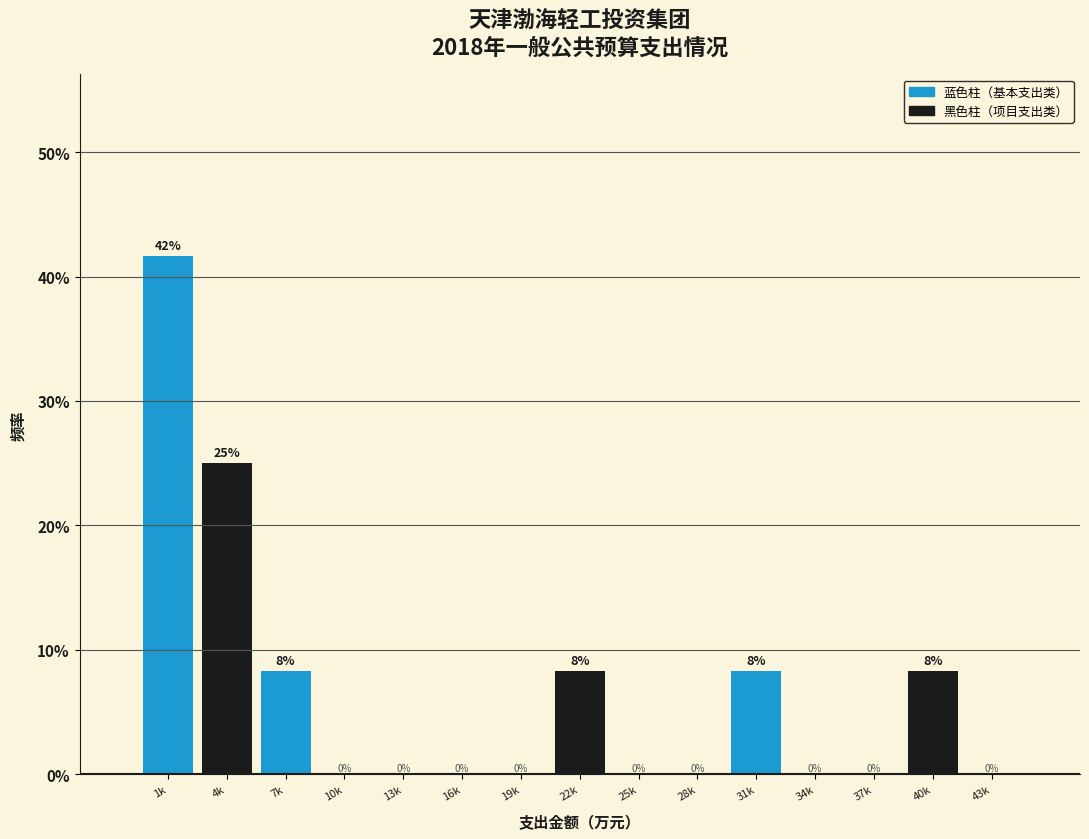

What is the greatest value displayed?

41.7